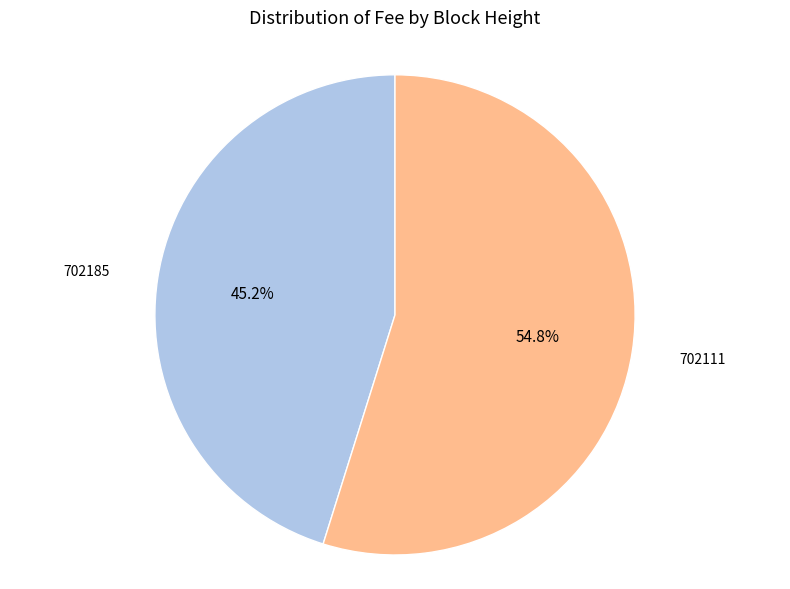

Does any single category account for the majority?

Yes